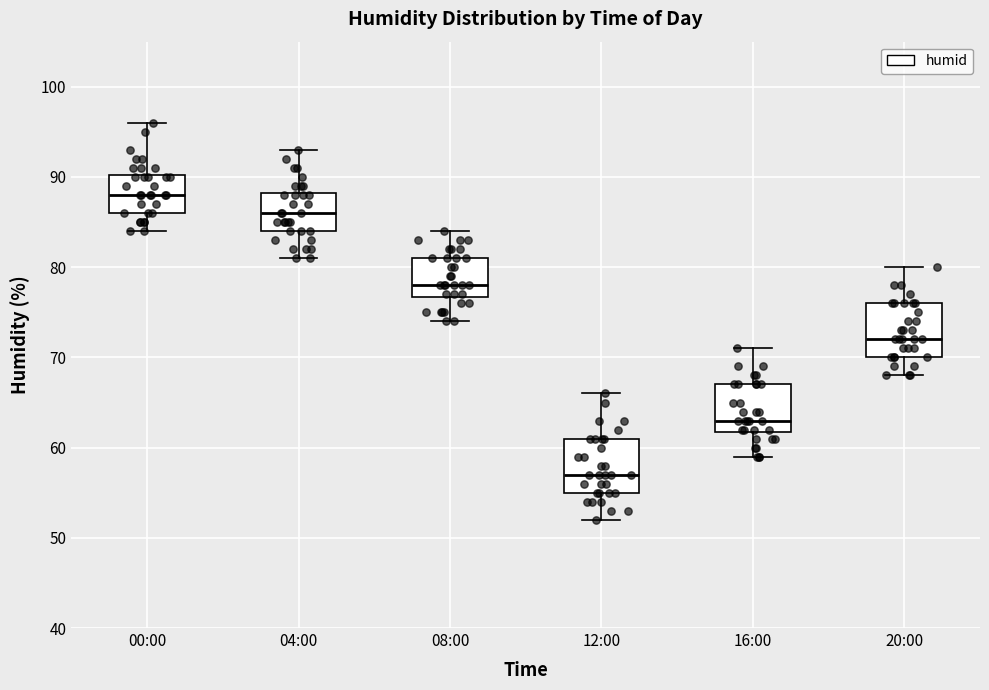

Reading left to right, read every box against the y-axis: the position of its median line, the range the box covers, and the ends of its whiskers. The values are not printed on the chart, so give them approximately, as read against the axis.

00:00: median 88, box 86 to 90, whiskers 84 to 96
04:00: median 86, box 84 to 88, whiskers 81 to 93
08:00: median 78, box 77 to 81, whiskers 74 to 84
12:00: median 57, box 55 to 61, whiskers 52 to 66
16:00: median 63, box 62 to 67, whiskers 59 to 71
20:00: median 72, box 70 to 76, whiskers 68 to 80